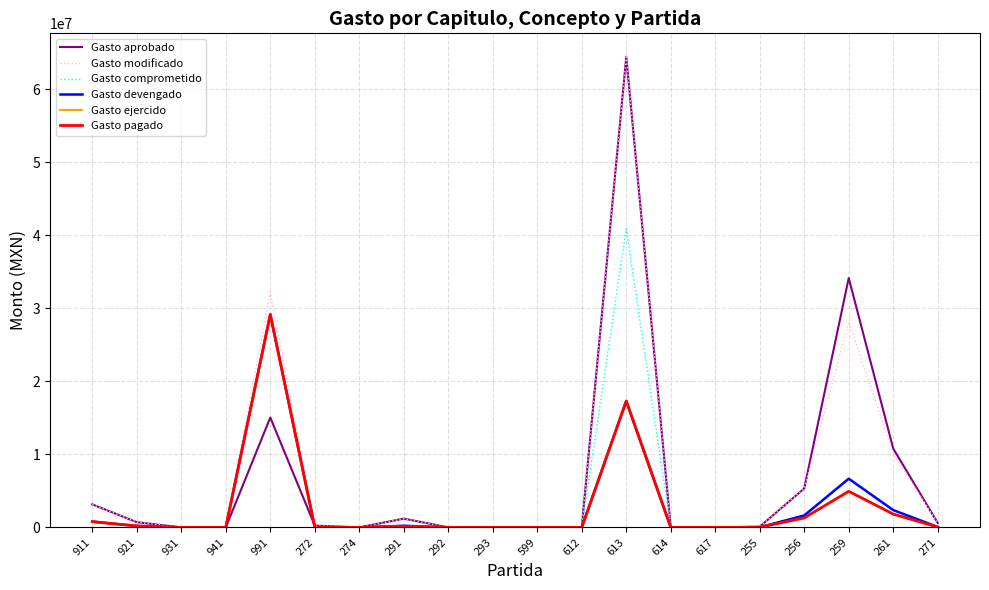

Does the chart have visible grid lines?

Yes